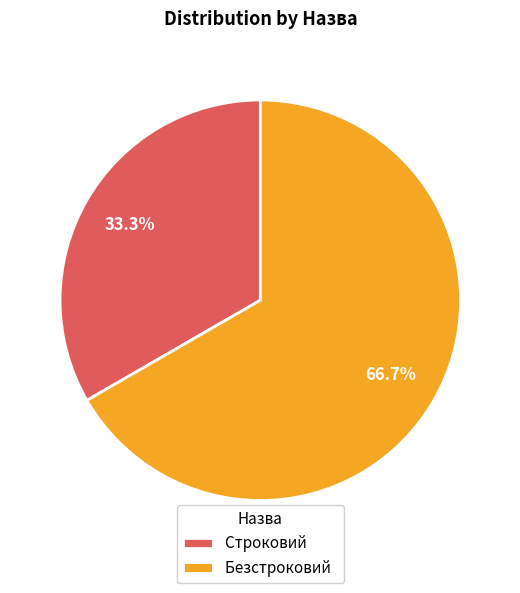

Does any single category account for the majority?

Yes